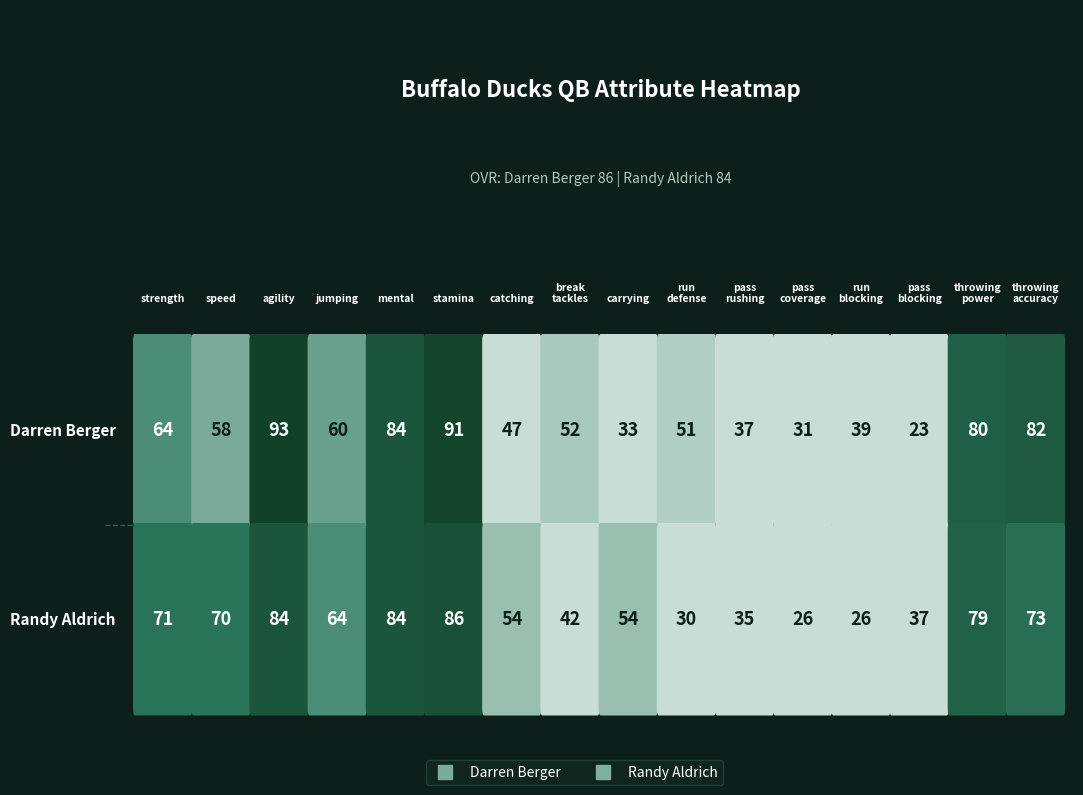

Is it true that Randy Aldrich equals 54 at 6?

True